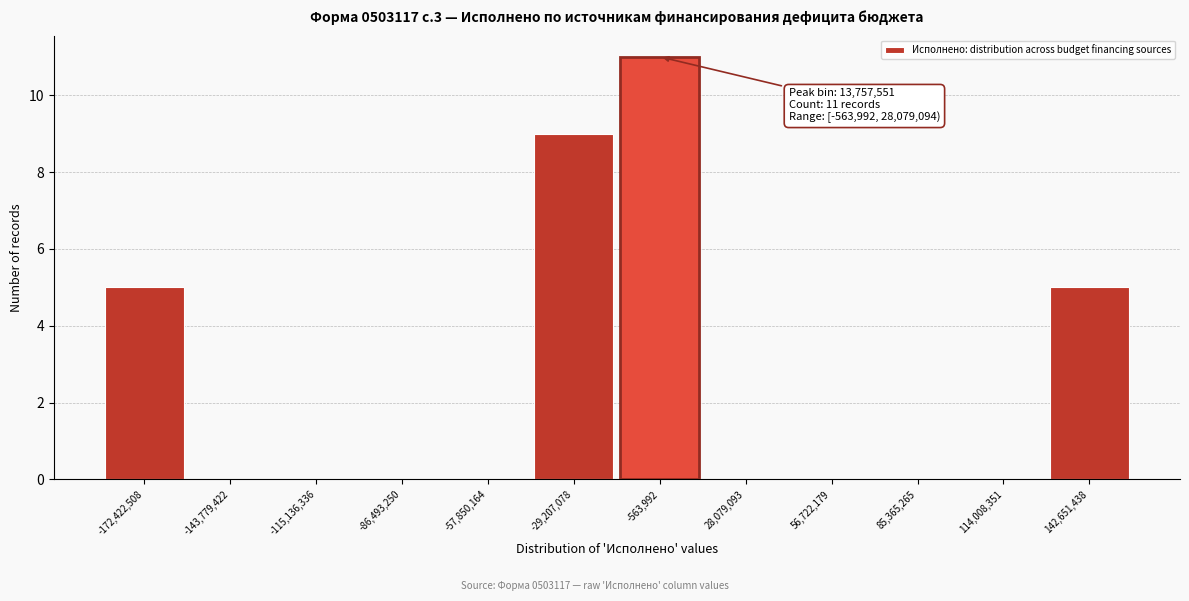

Reading left to right, extract all data points from this chart.

-172,422,508=5	-143,779,422=0	-115,136,336=0	-86,493,250=0	-57,850,164=0	-29,207,078=9	-563,992=11	28,079,093=0	56,722,179=0	85,365,265=0	114,008,351=0	142,651,438=5